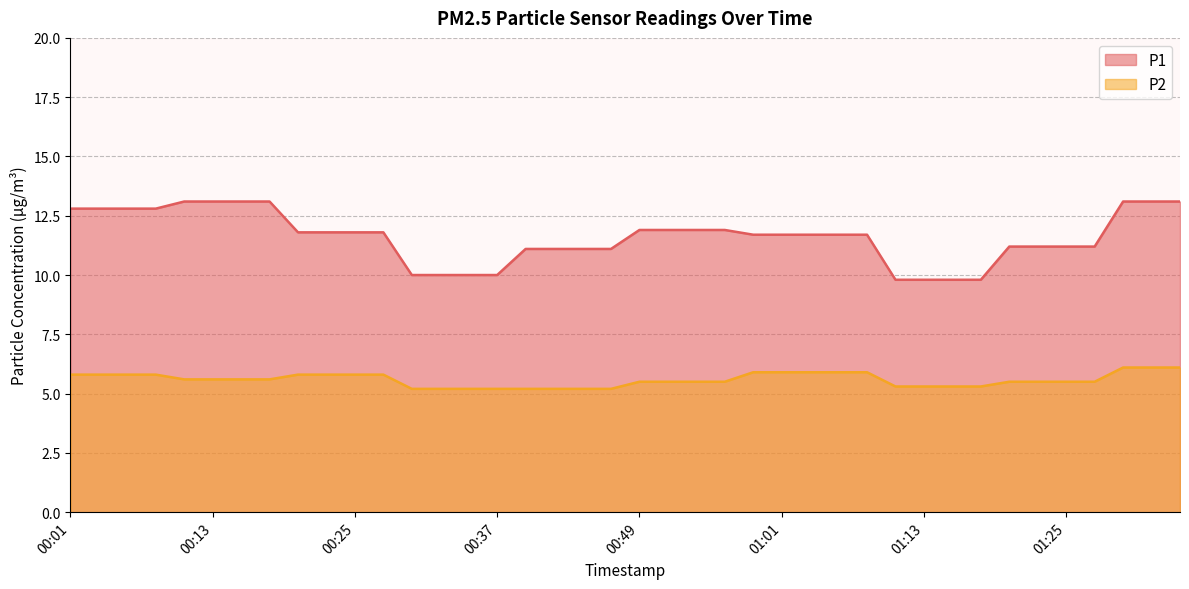

What position from the left is 00:35?

15